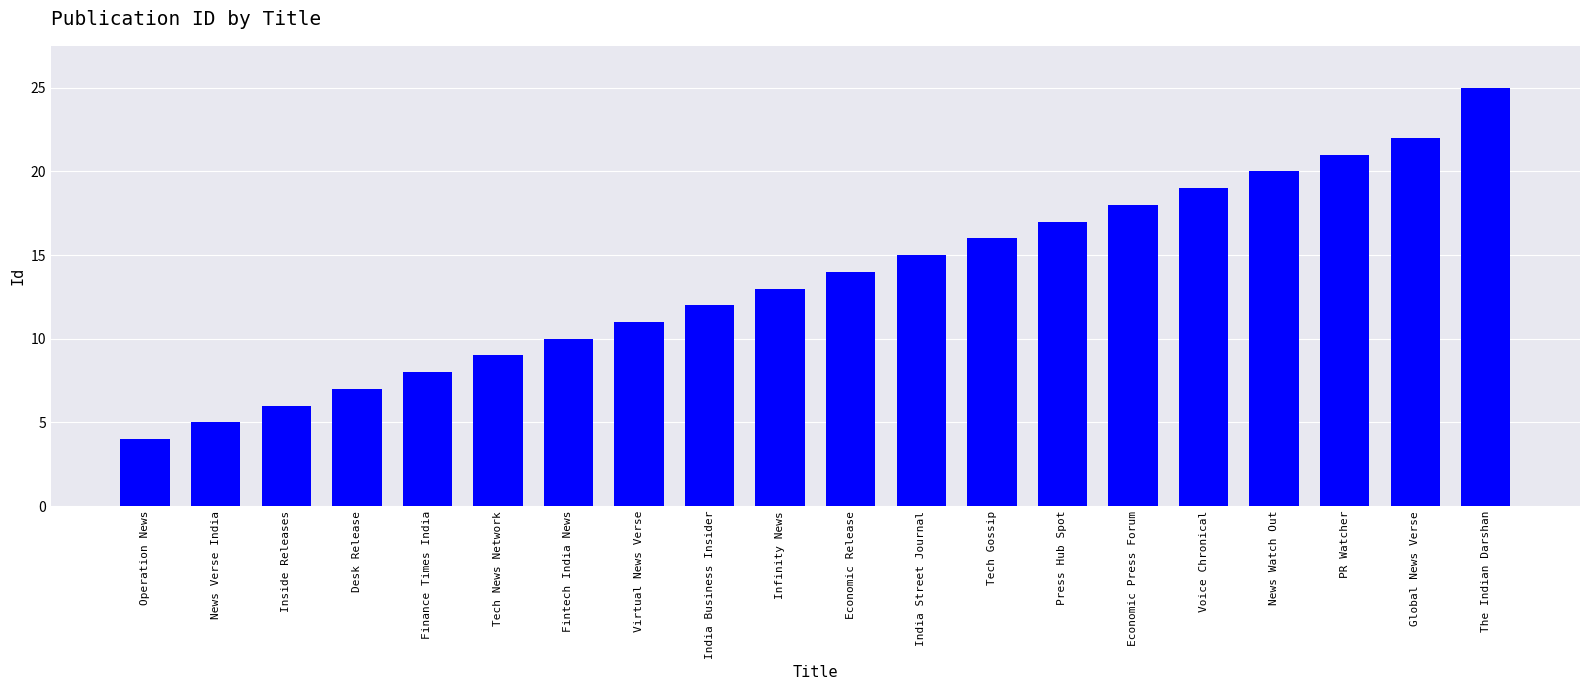

What position from the right is Tech News Network?

15